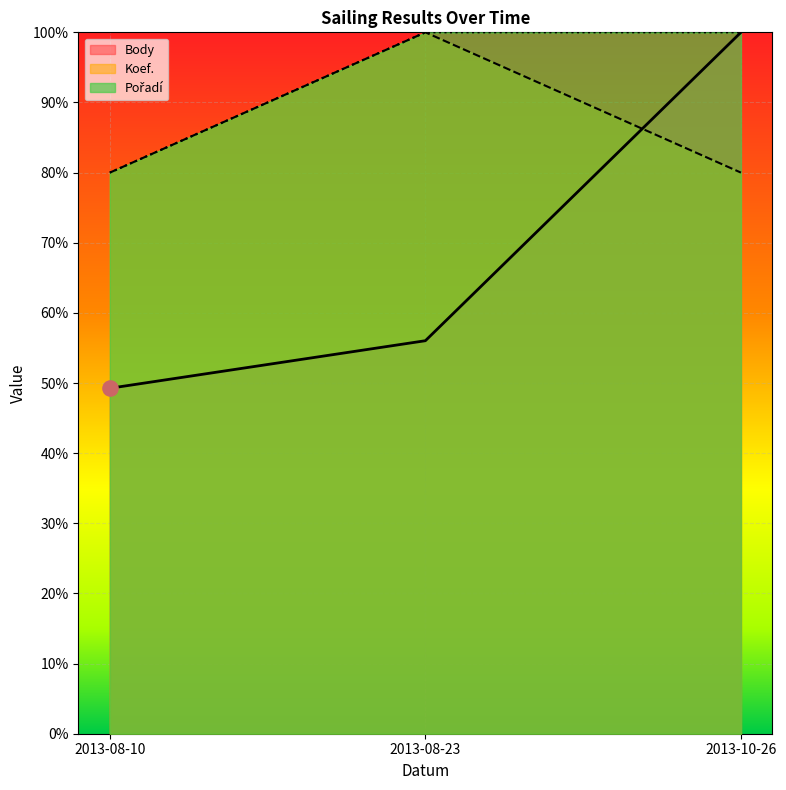

At which category is the sum across all series the highest?

2013-10-26